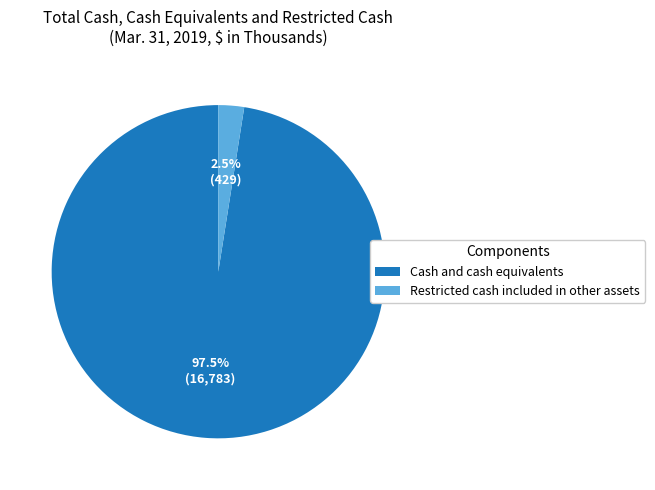

How many slices are in this pie chart?

2